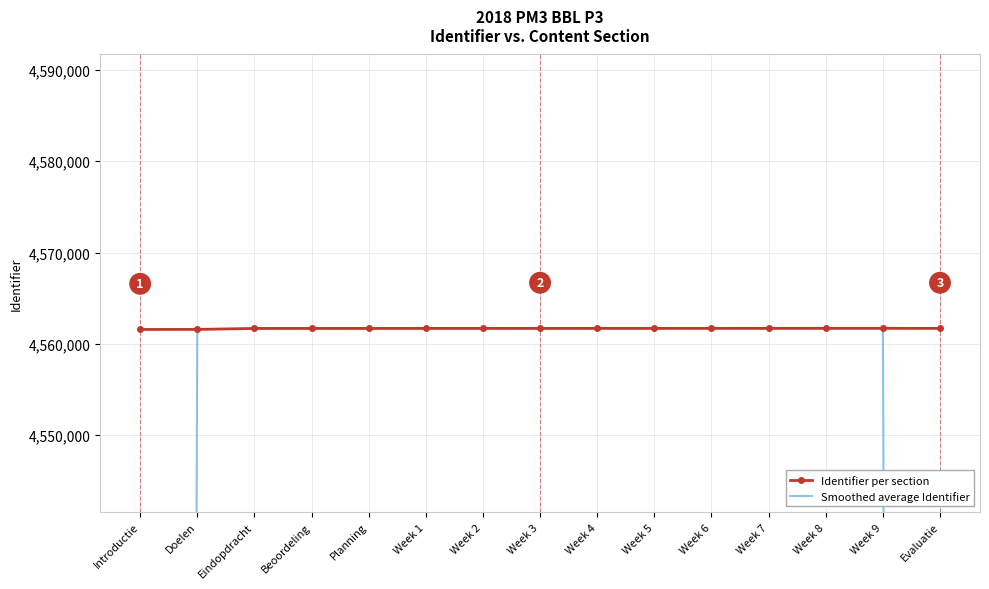

Which series has the largest total across all categories?

Identifier per section